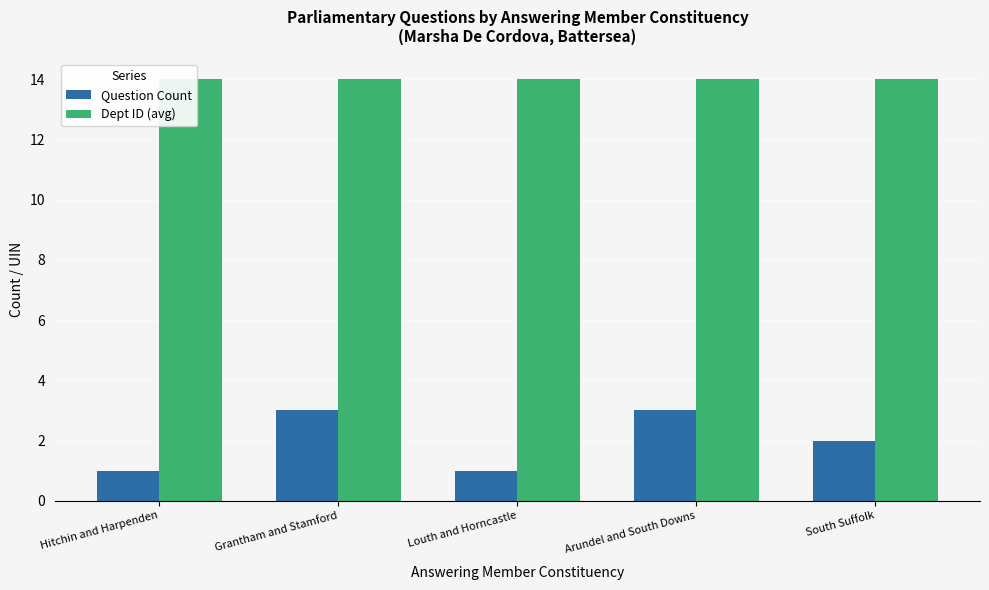

Rank the series by their maximum value, from highest to lowest.

Dept ID (avg), Question Count